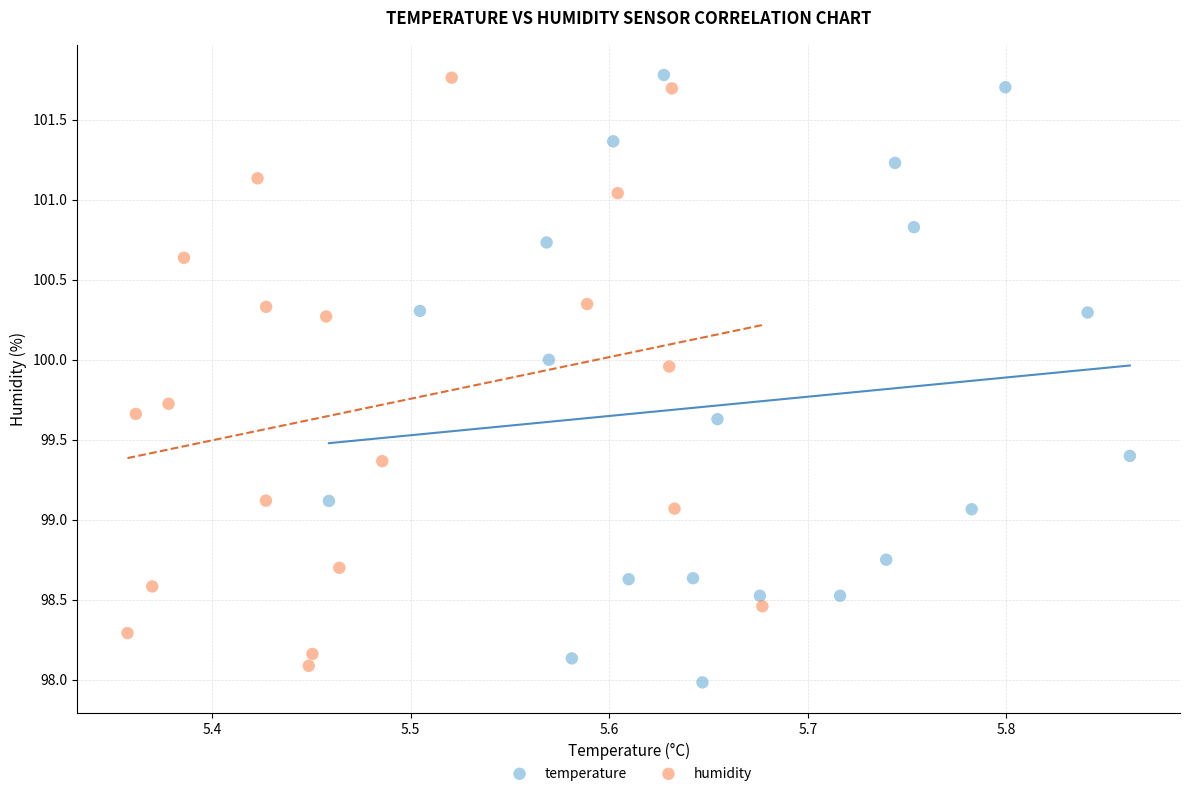

What are all the series names shown in the legend?

temperature, humidity